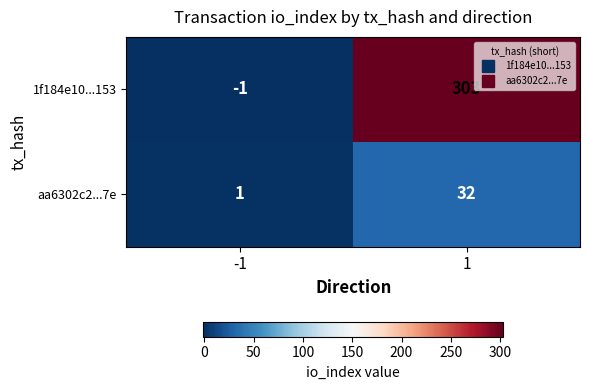

What is the maximum value shown in the chart?

303